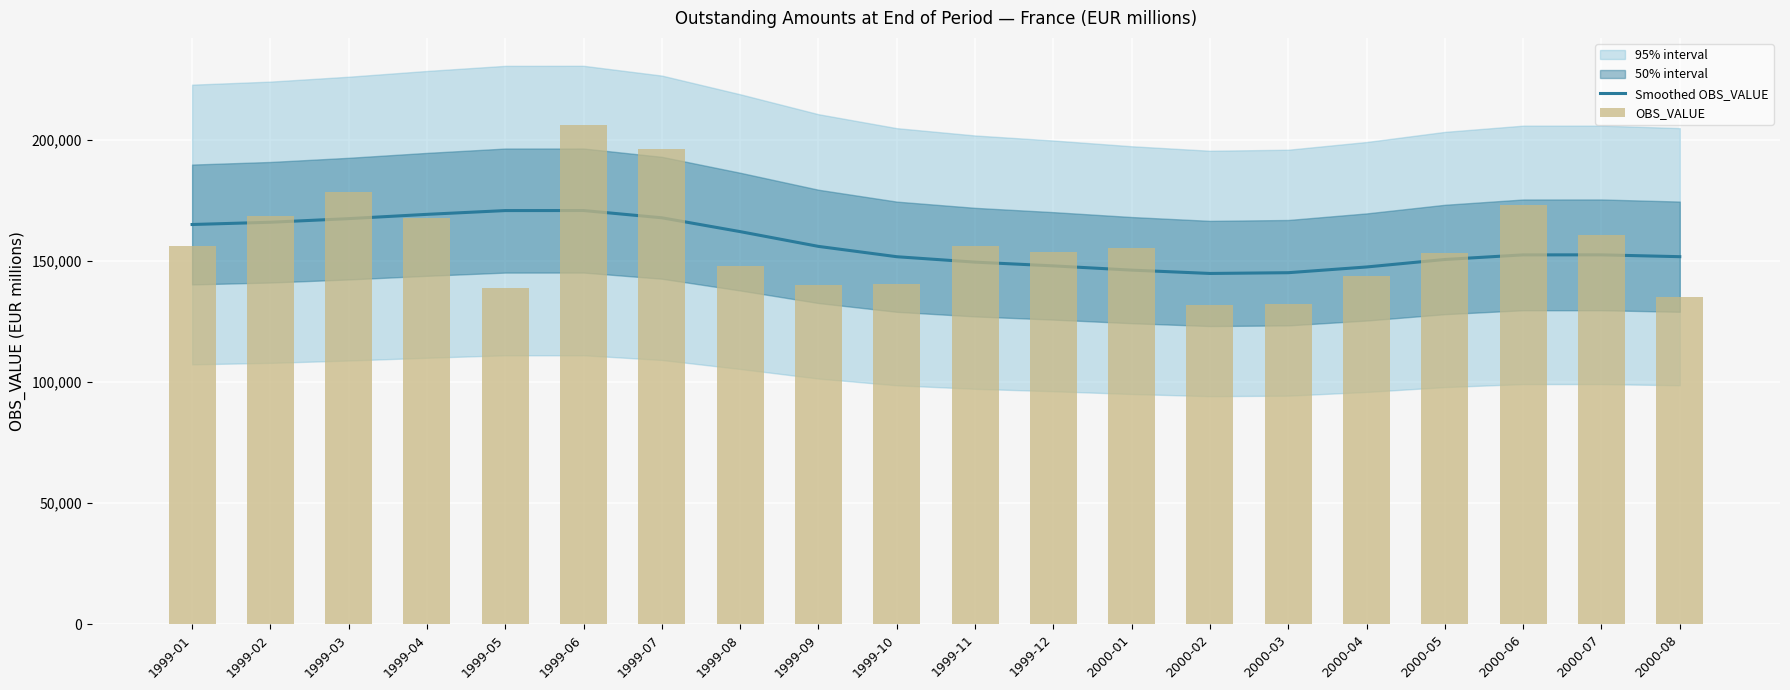

How many groups of bars are there?

20